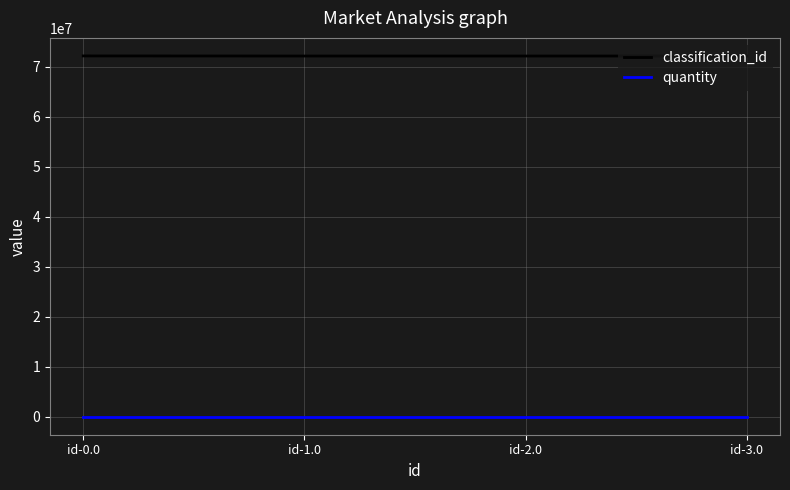

List the series in order of their overall mean, highest first.

classification_id, quantity